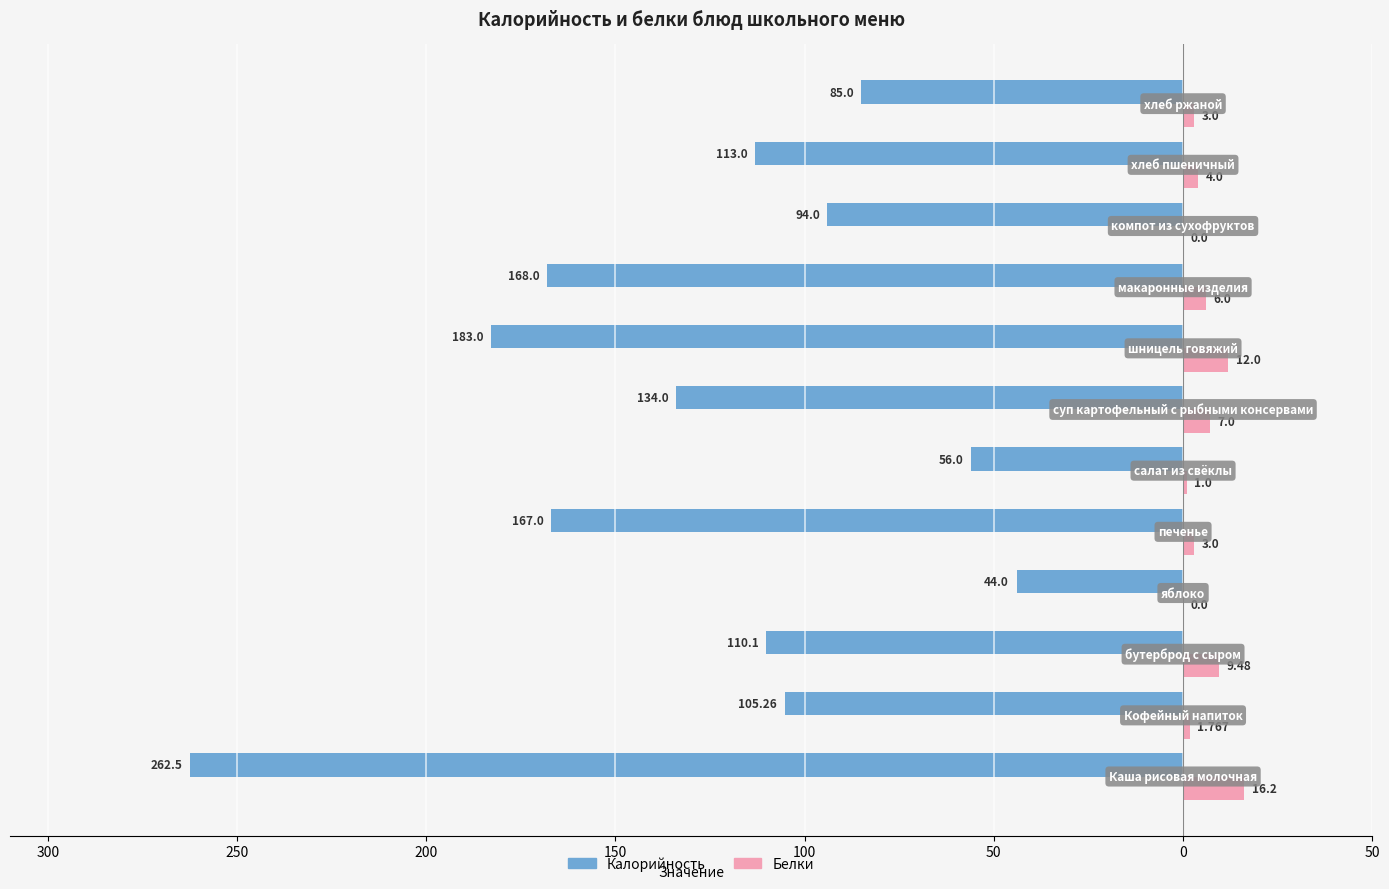

What are all the series names shown in the legend?

Калорийность, Белки